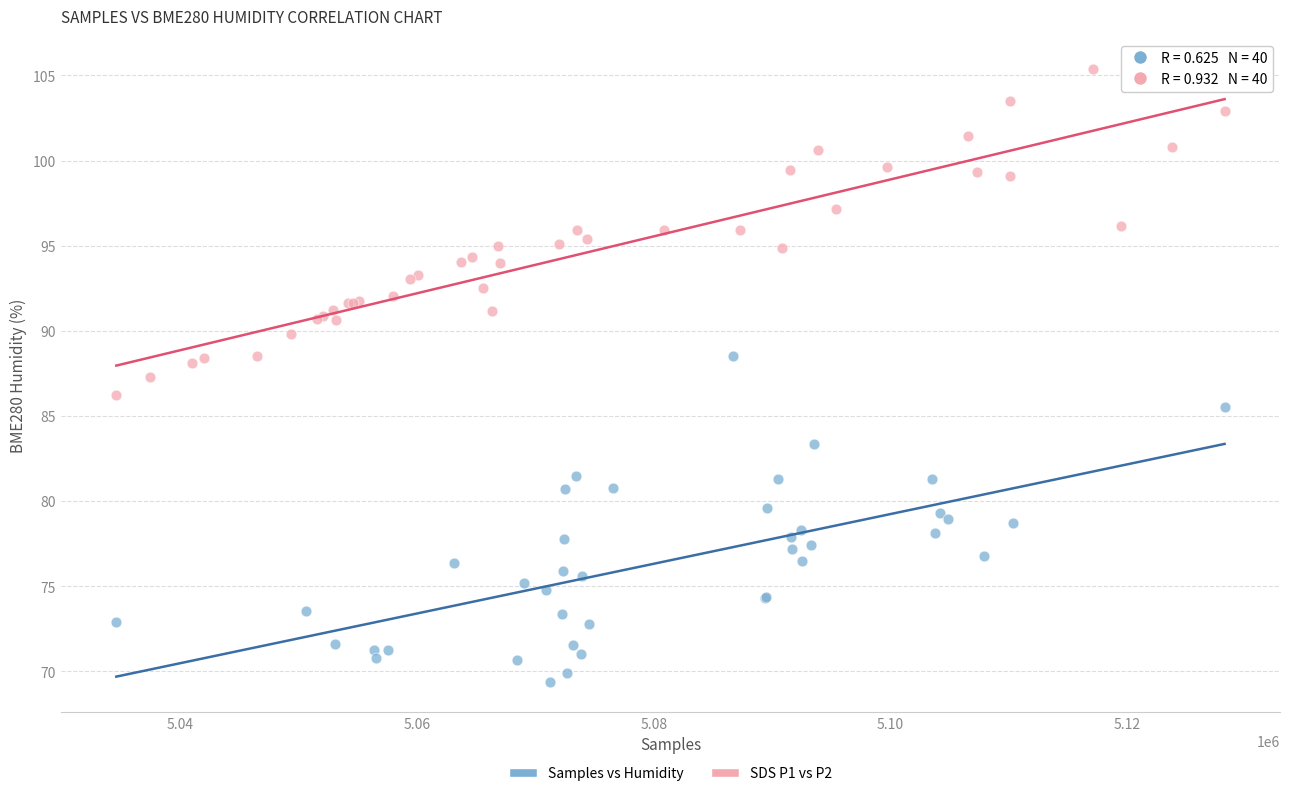

Which series reaches the maximum Y coordinate?

SDS P1 vs P2